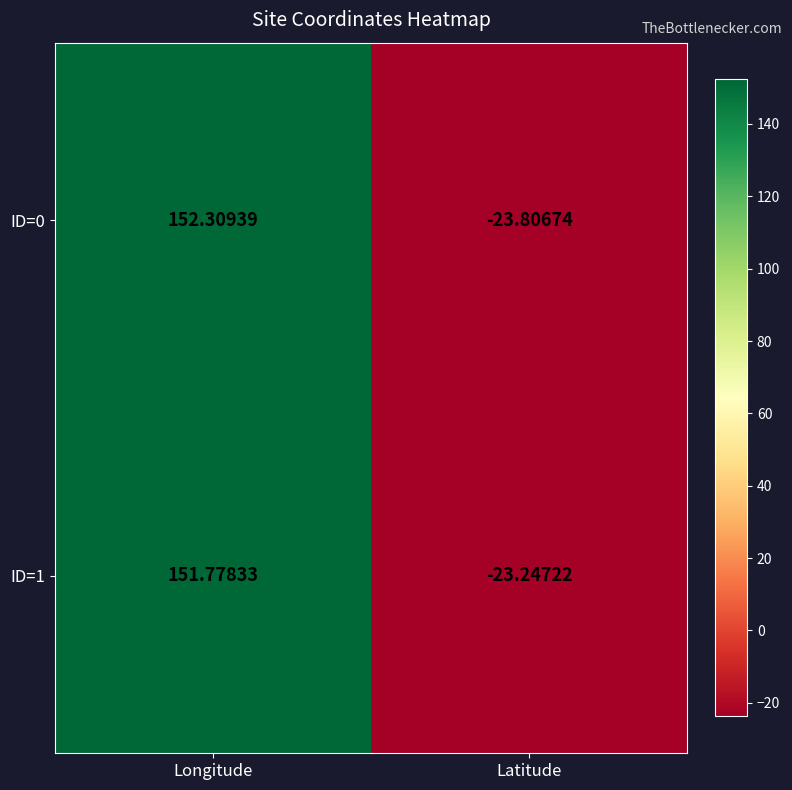

Which category has the lowest value across all series?

Latitude